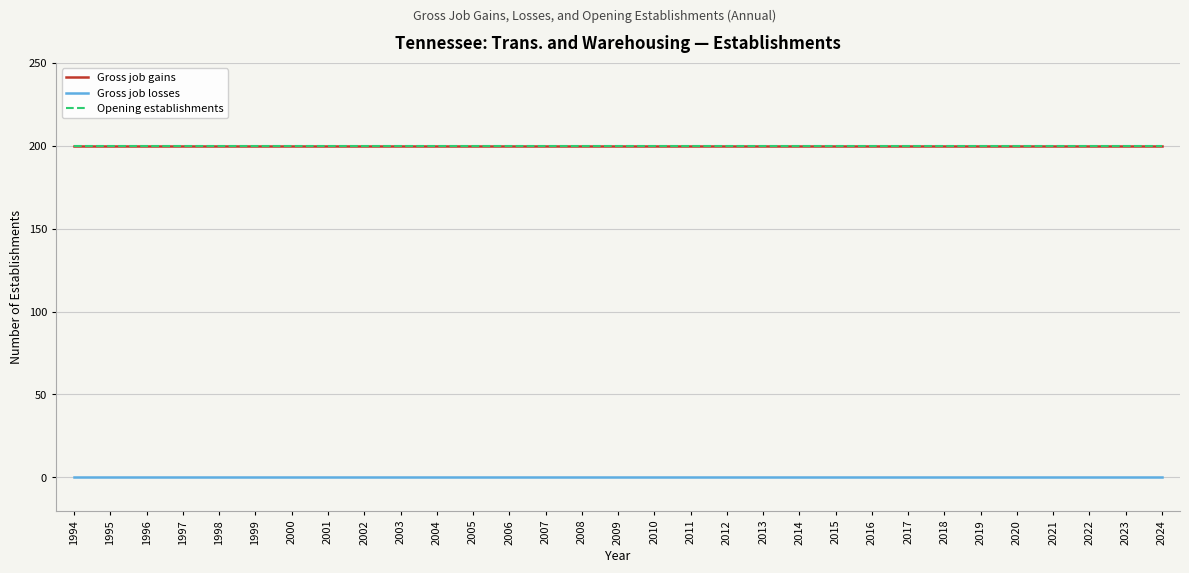

Reading right to left, extract all data points from this chart.

Gross job gains: 2024=200	2023=200	2022=200	2021=200	2020=200	2019=200	2018=200	2017=200	2016=200	2015=200	2014=200	2013=200	2012=200	2011=200	2010=200	2009=200	2008=200	2007=200	2006=200	2005=200	2004=200	2003=200	2002=200	2001=200	2000=200	1999=200	1998=200	1997=200	1996=200	1995=200	1994=200
Gross job losses: 2024=0	2023=0	2022=0	2021=0	2020=0	2019=0	2018=0	2017=0	2016=0	2015=0	2014=0	2013=0	2012=0	2011=0	2010=0	2009=0	2008=0	2007=0	2006=0	2005=0	2004=0	2003=0	2002=0	2001=0	2000=0	1999=0	1998=0	1997=0	1996=0	1995=0	1994=0
Opening establishments: 2024=200	2023=200	2022=200	2021=200	2020=200	2019=200	2018=200	2017=200	2016=200	2015=200	2014=200	2013=200	2012=200	2011=200	2010=200	2009=200	2008=200	2007=200	2006=200	2005=200	2004=200	2003=200	2002=200	2001=200	2000=200	1999=200	1998=200	1997=200	1996=200	1995=200	1994=200